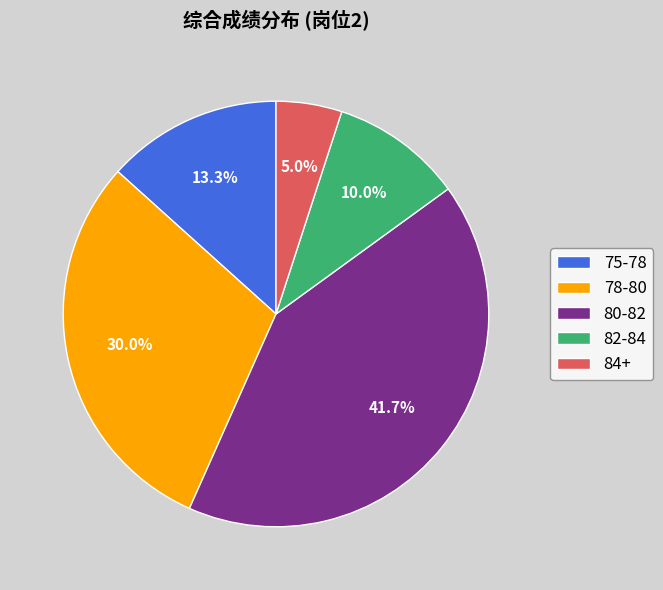

Which slice is the smallest?

84+